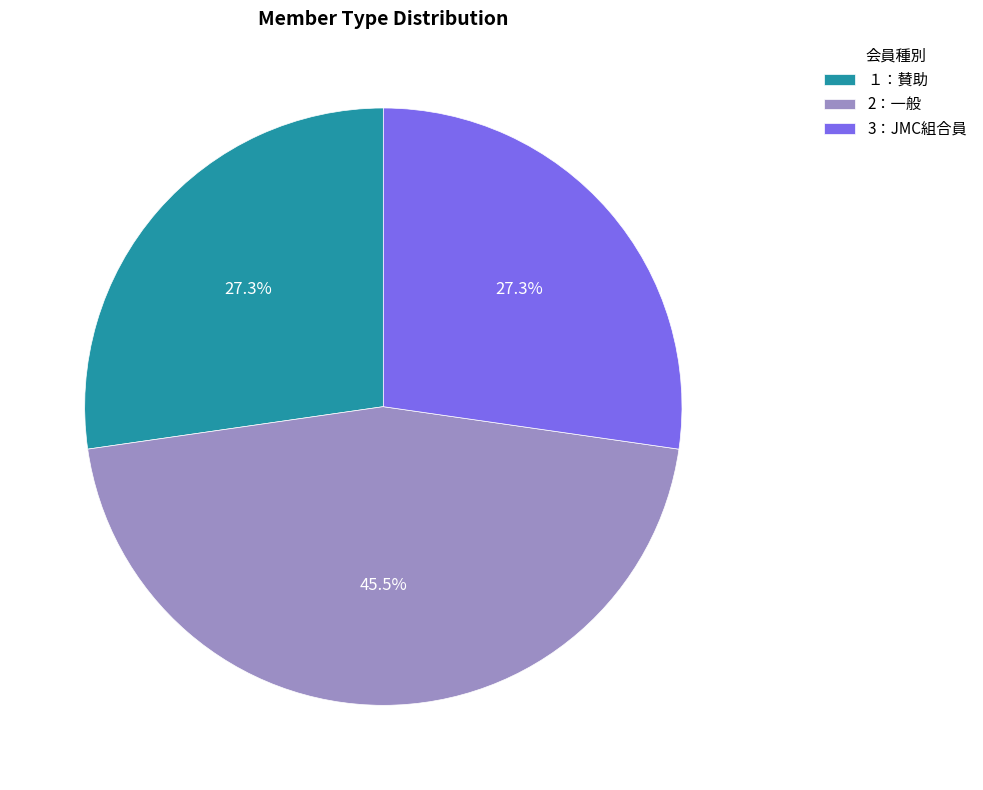

To the nearest percent, what is the average slice percentage?

33%